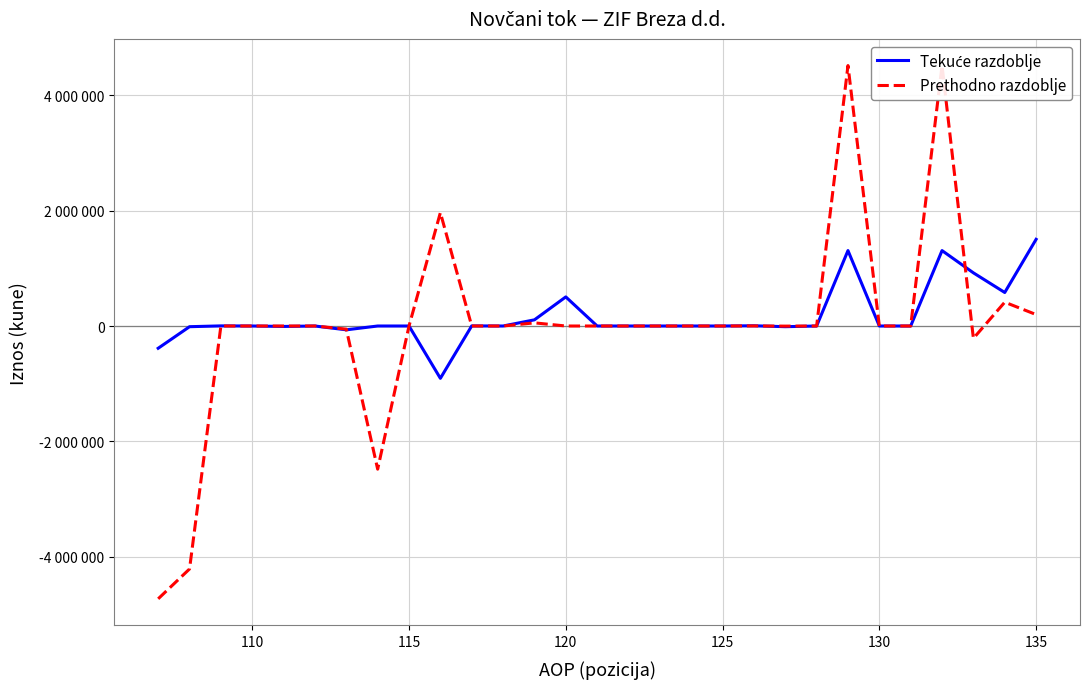

True or false: Prethodno razdoblje has a value of 6504425 at 22.

False